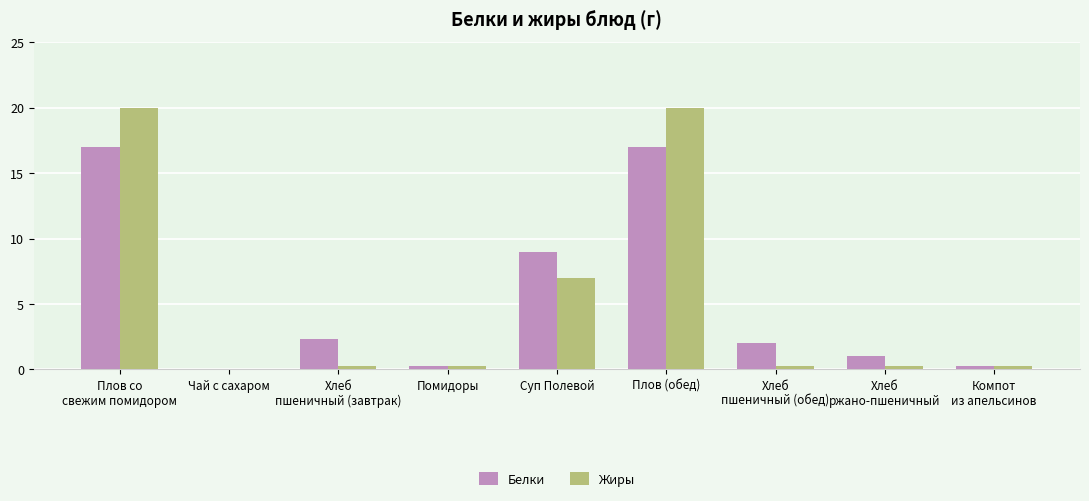

At which label does Белки first exceed 2?

Плов со
свежим помидором